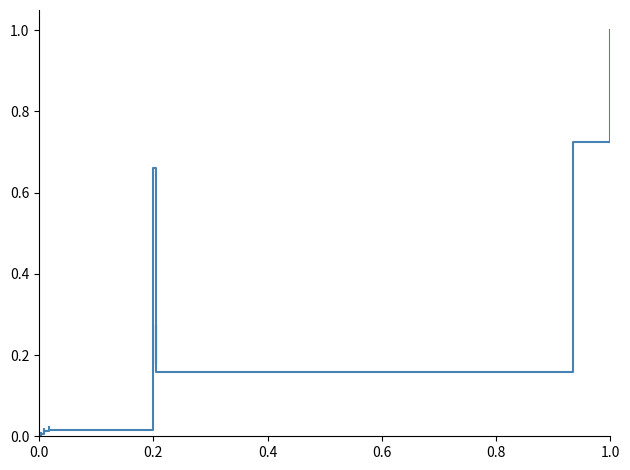

What is the value of the 20th point from the left?

0.7